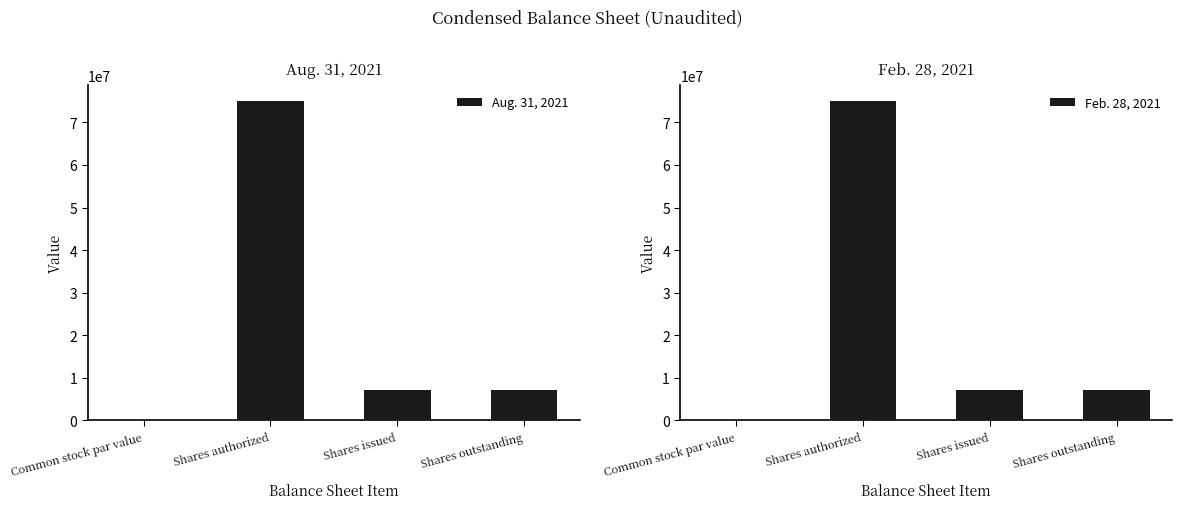

True or false: Feb. 28, 2021 has a value of 12687279.1 at Shares issued.

False